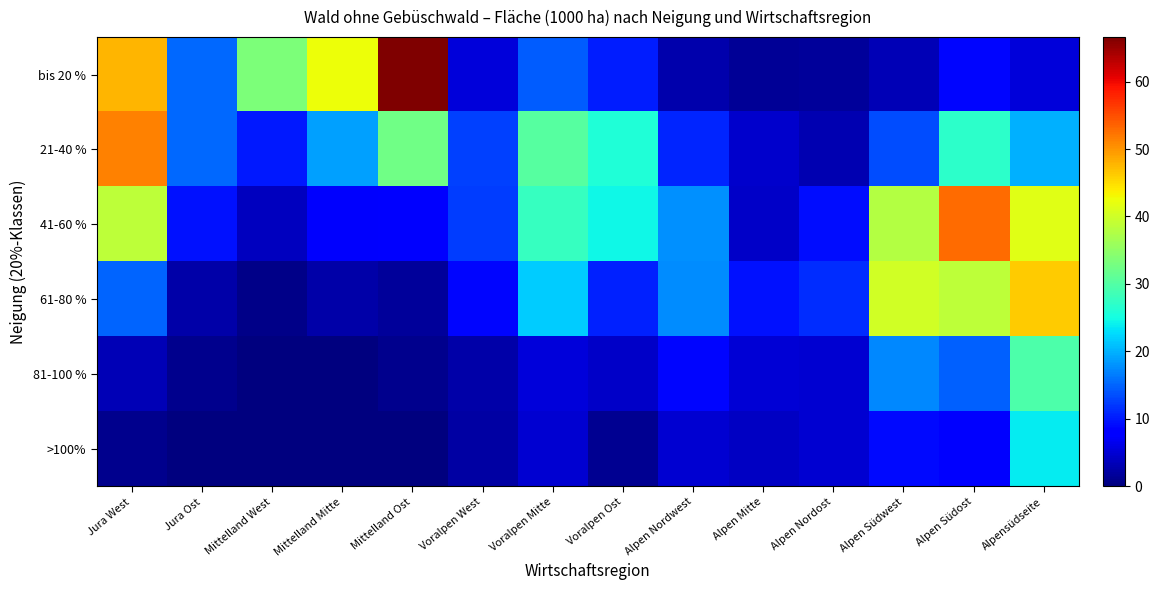

Which category has the lowest value across all series?

Mittelland West